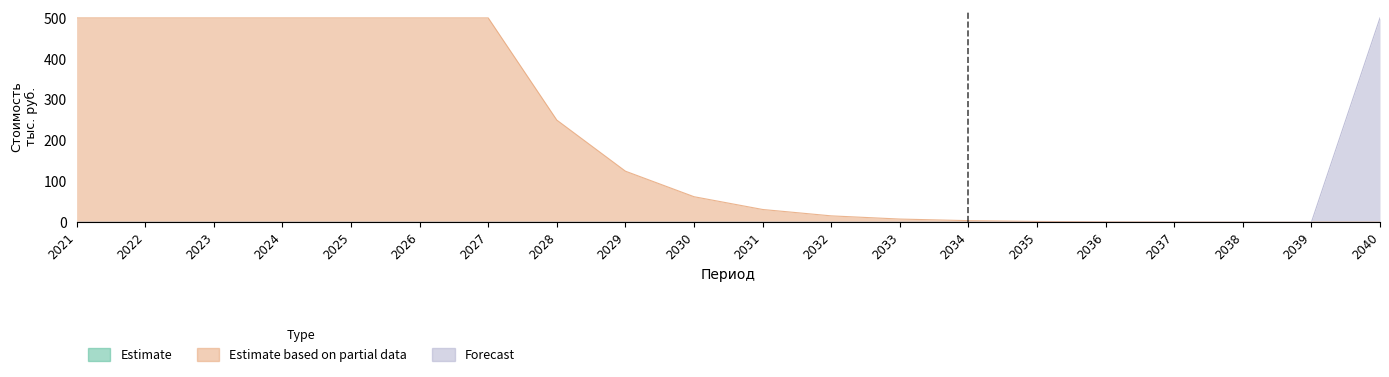

At how many categories does at least one series exceed 149?

9